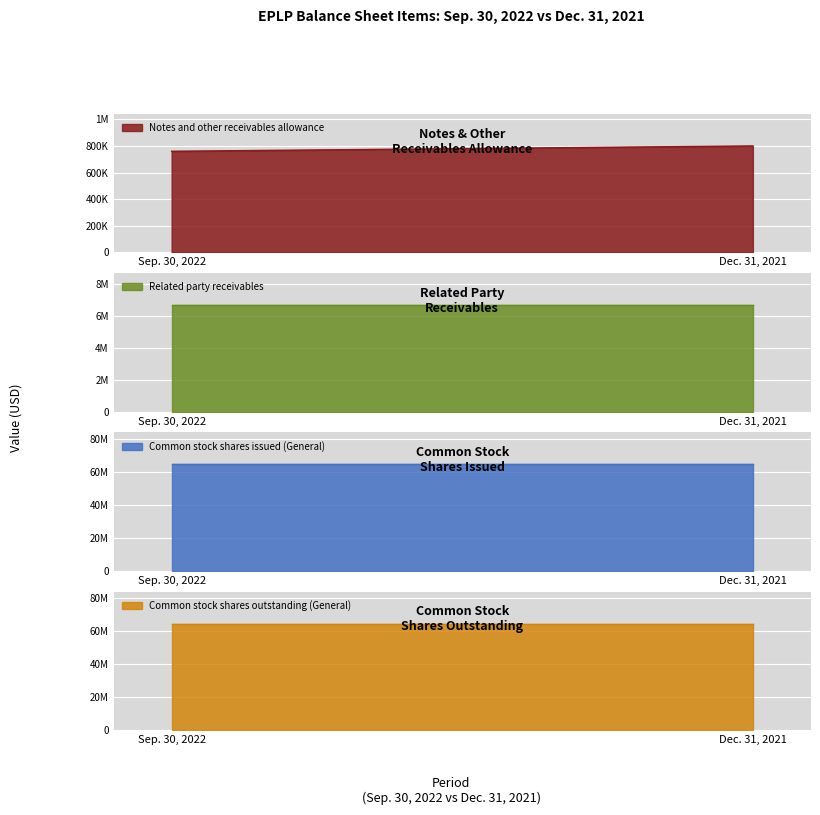

At which category is the sum across all series the highest?

Dec. 31, 2021